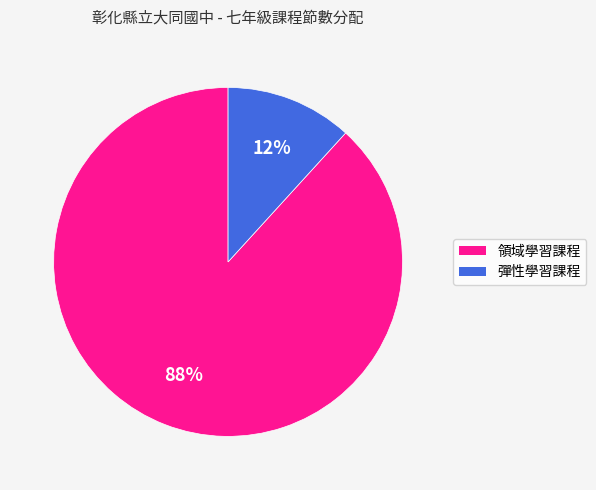

What is the majority slice?

領域學習課程